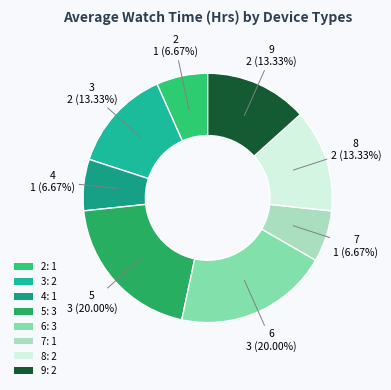

How many slices are in this pie chart?

8